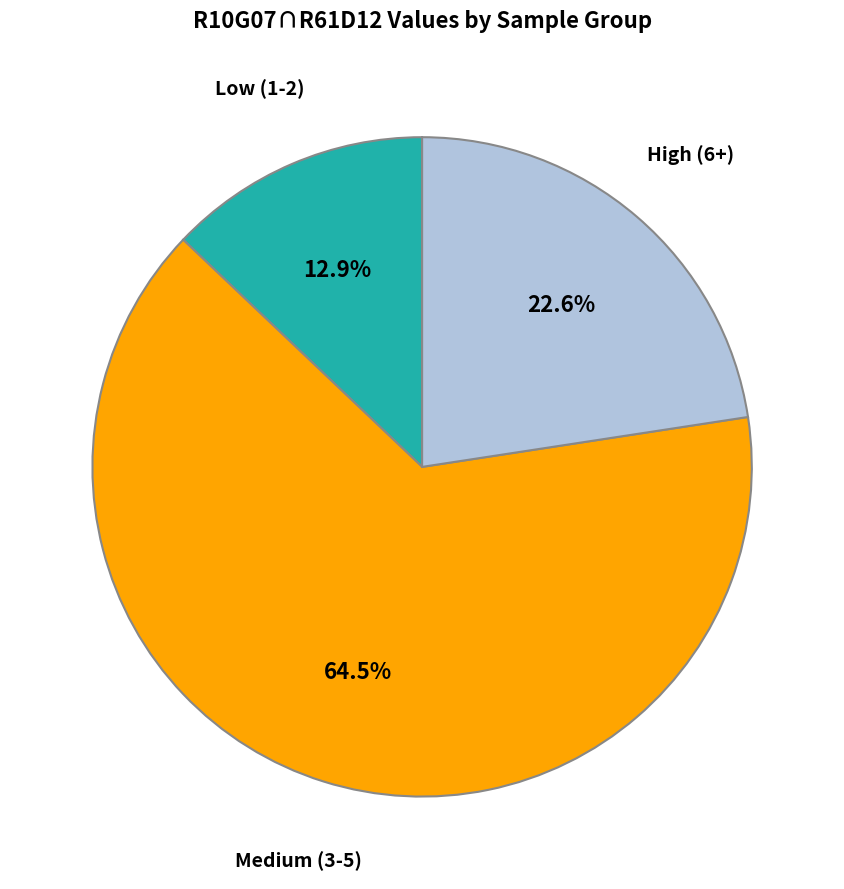

Which has a higher value, Low (1-2) or Medium (3-5)?

Medium (3-5)